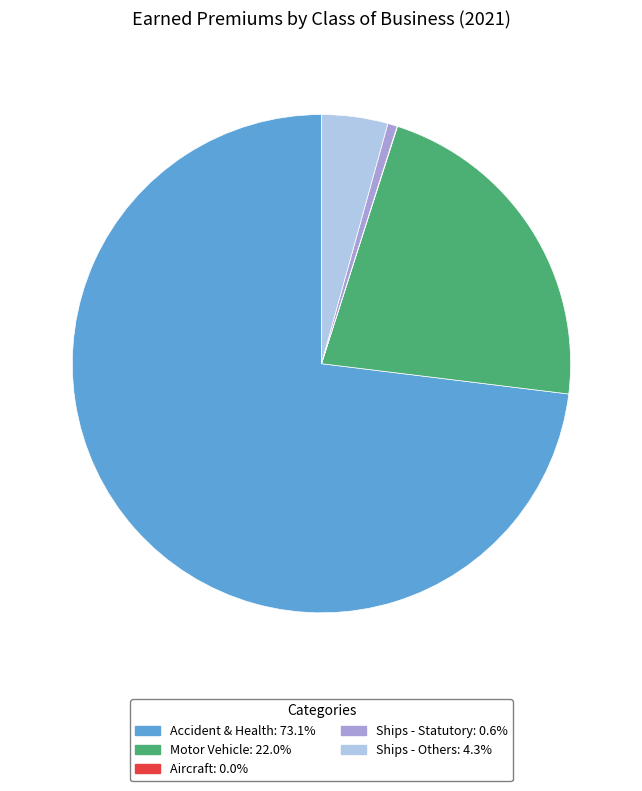

Which has a higher value, Ships - Statutory or Motor Vehicle?

Motor Vehicle